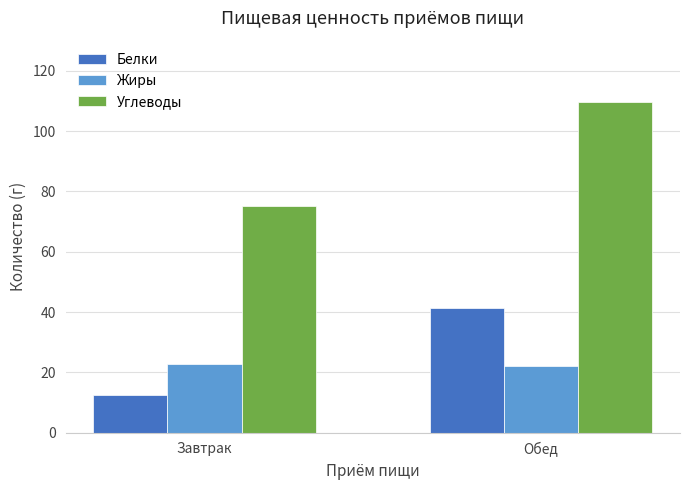

At which category is the sum across all series the highest?

Обед